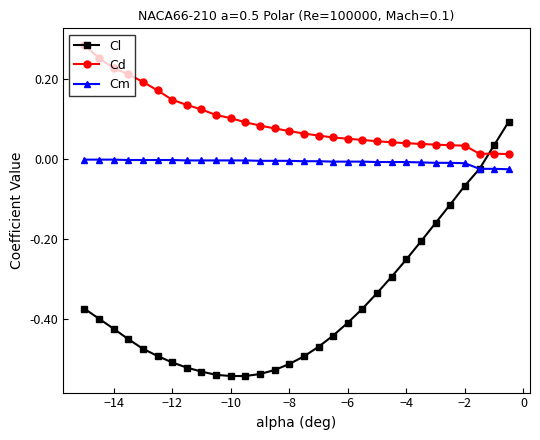

Which series has the largest total across all categories?

Cd